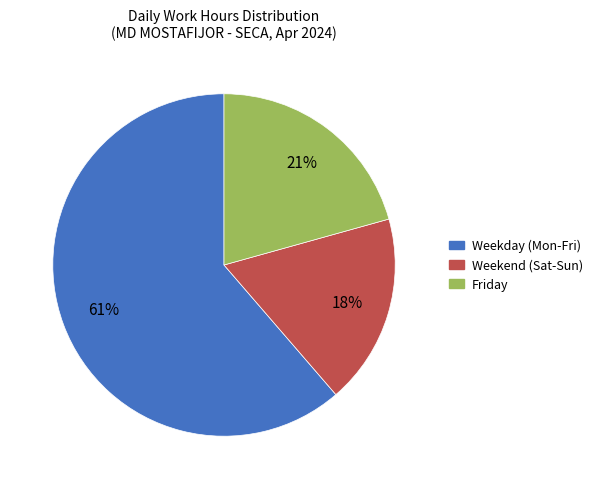

Does any single category account for the majority?

Yes